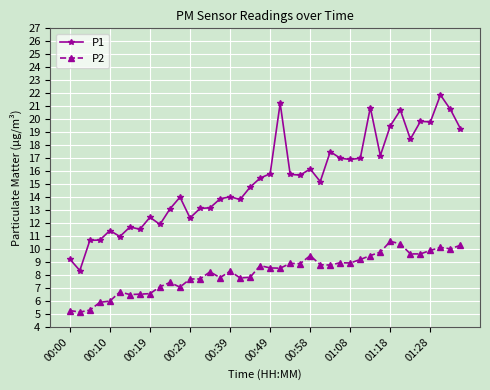

Rank the series by their maximum value, from lowest to highest.

P2, P1